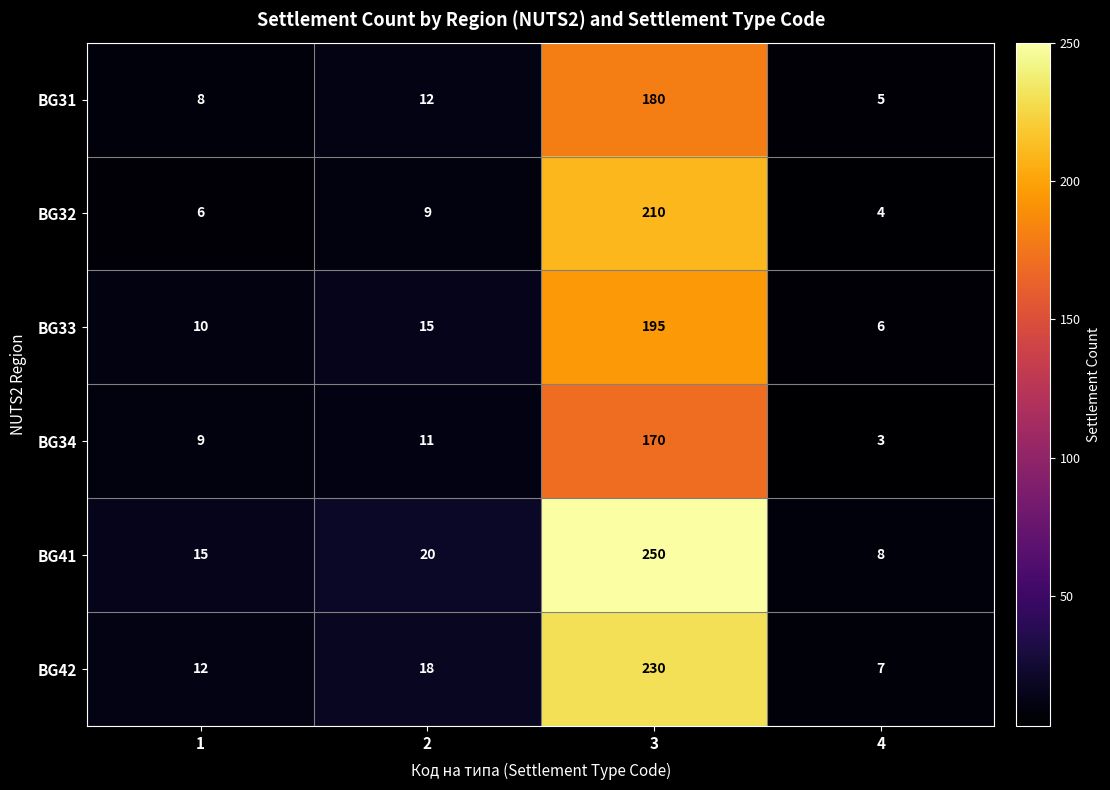

At which category is the sum across all series the highest?

3